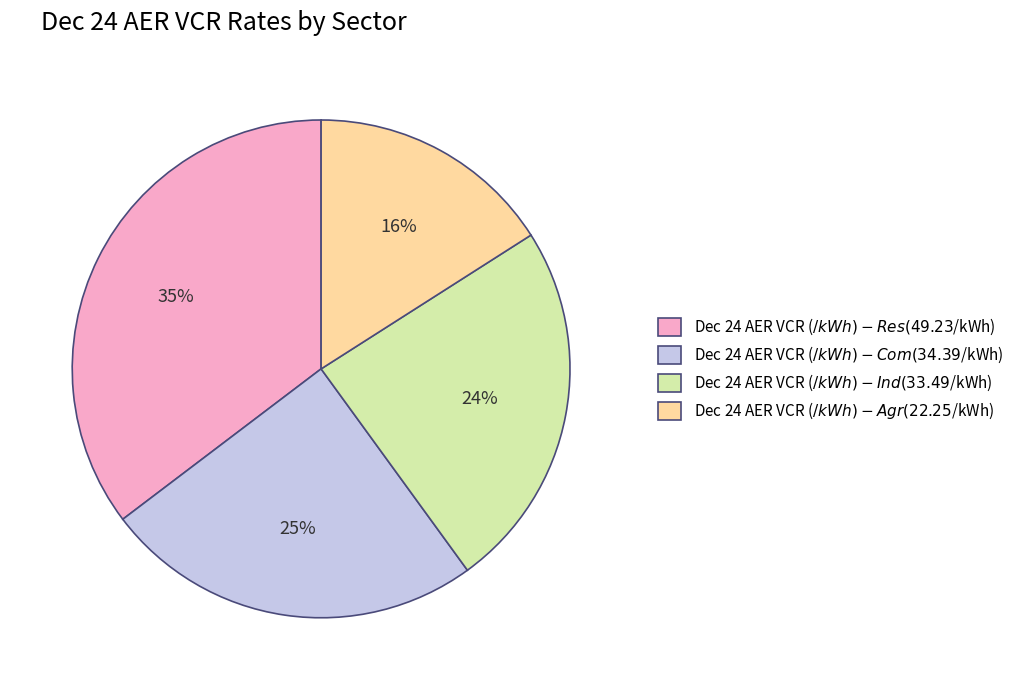

What percentage is the Dec 24 AER VCR ($/kWh) - Com slice, to the nearest percent?

25%